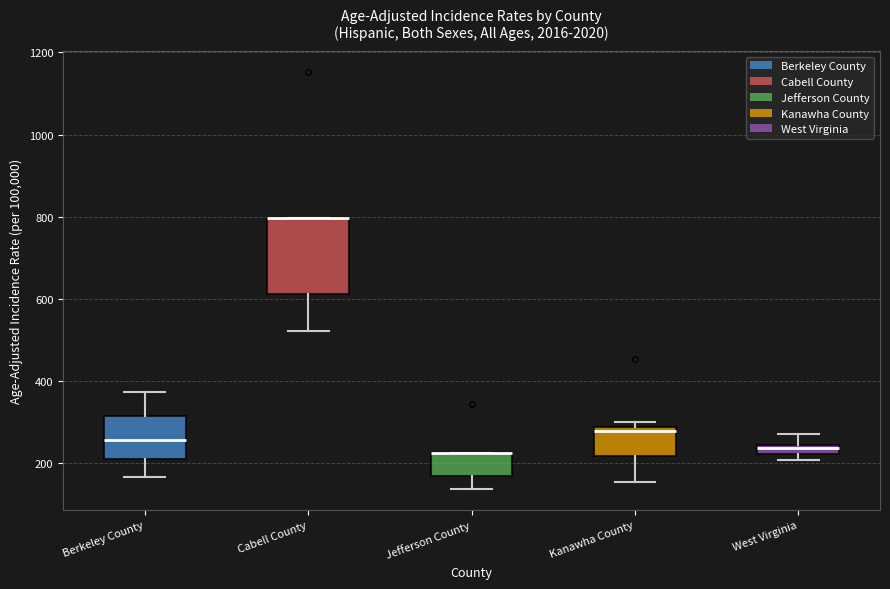

Which box is the tallest, from its lower edge to its upper edge?

Cabell County